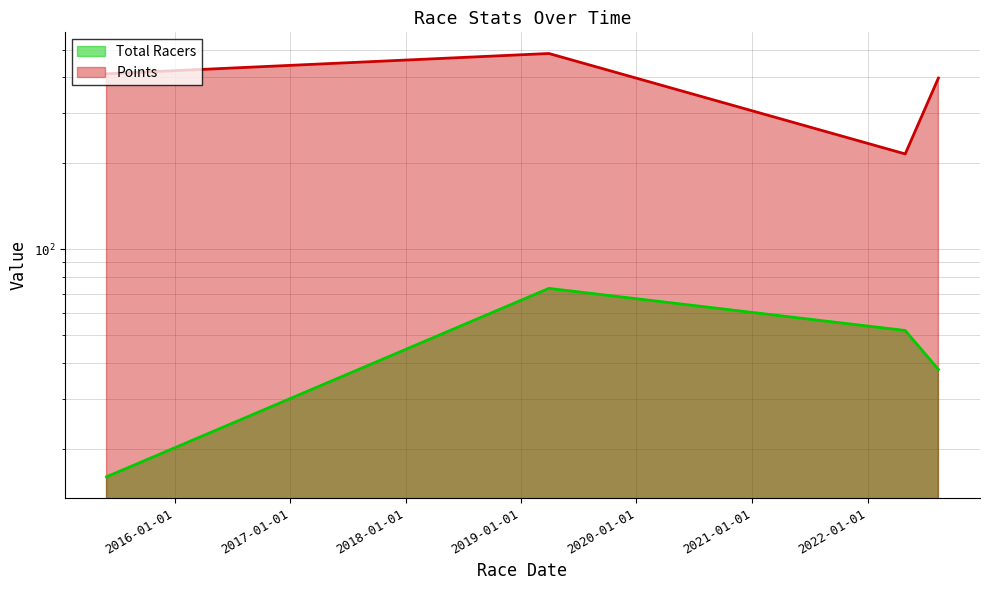

What is the label of the 2nd point from the left?

2019-03-30